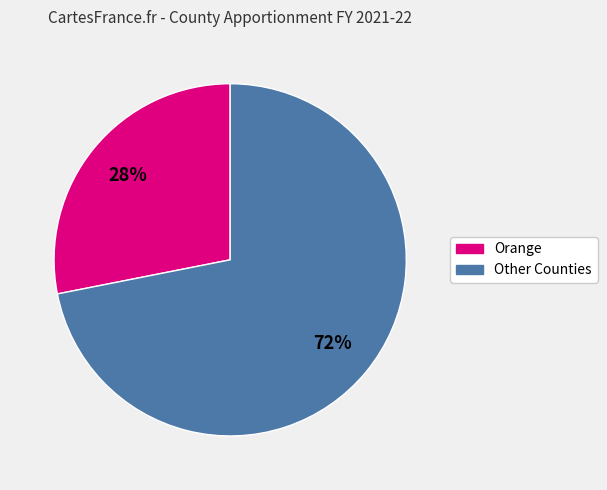

How many slices are in this pie chart?

2